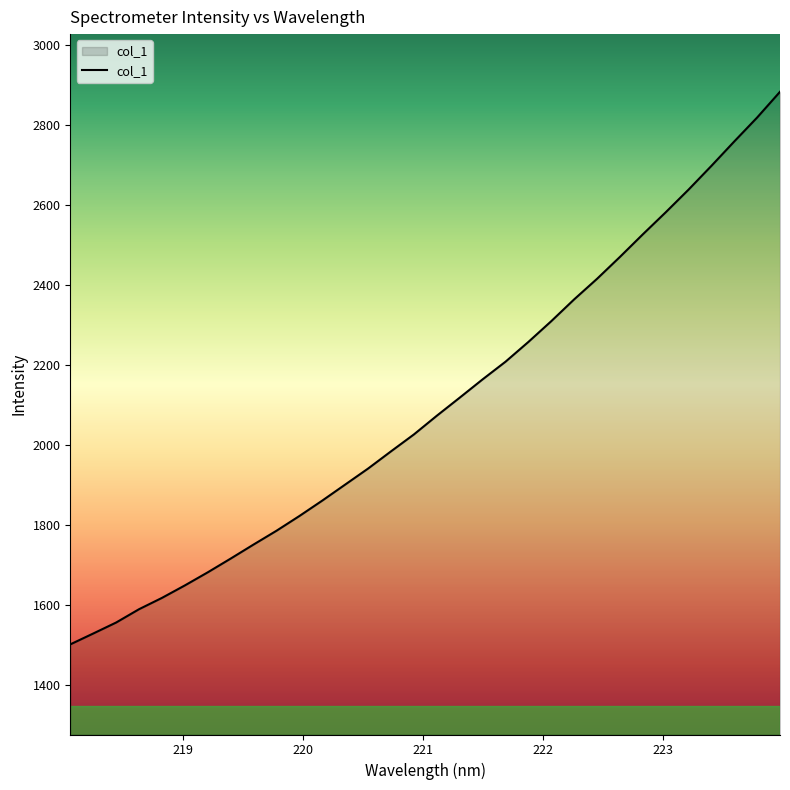

What is the difference between the maximum and minimum values?

1380.7